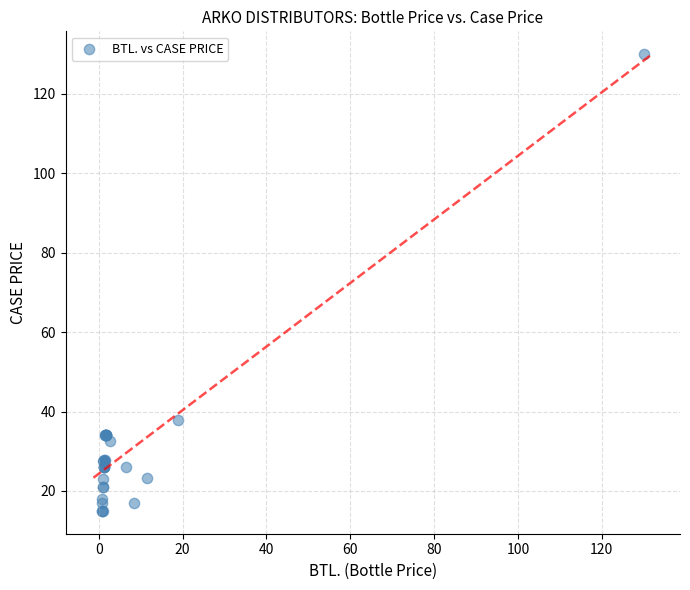

What Y value in the scatter plot is closest to 72?

38.0